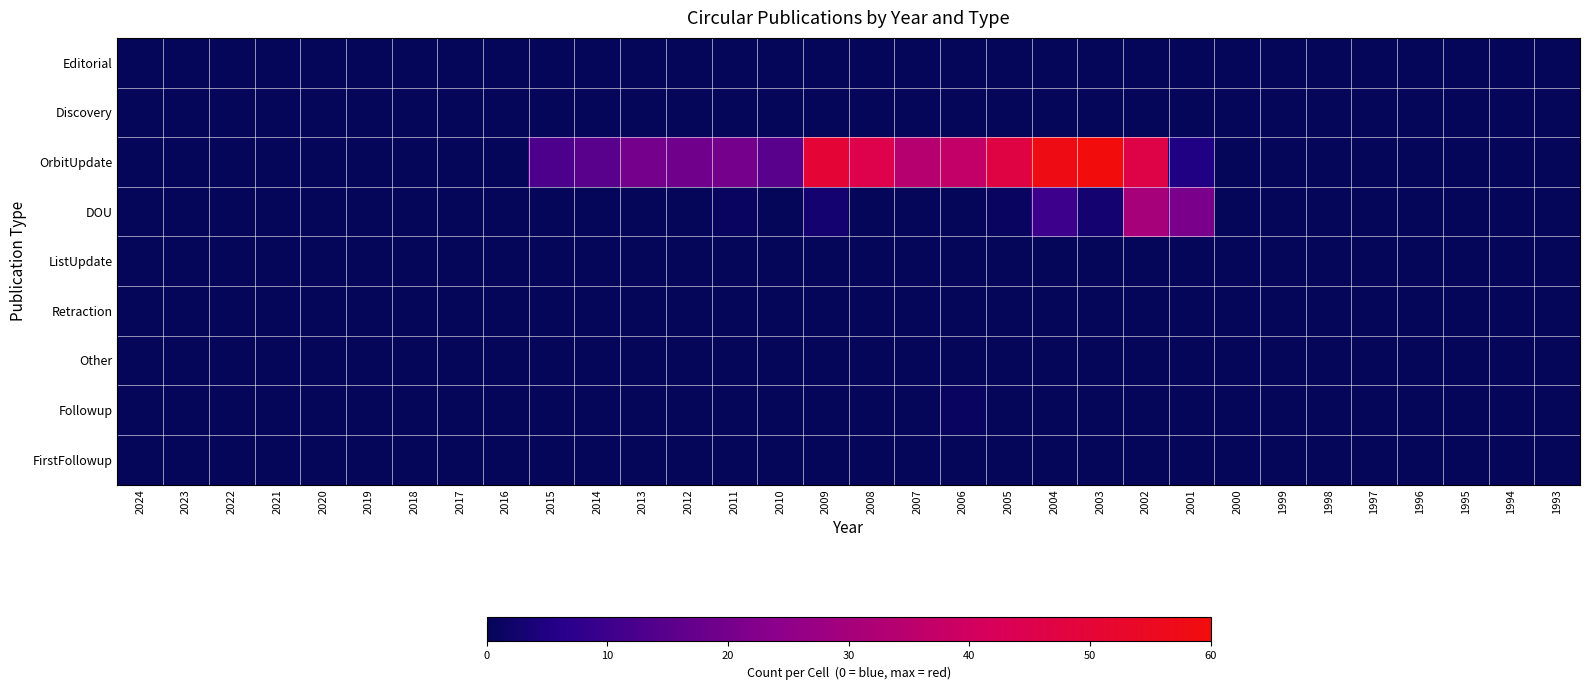

What is the greatest value displayed?

60